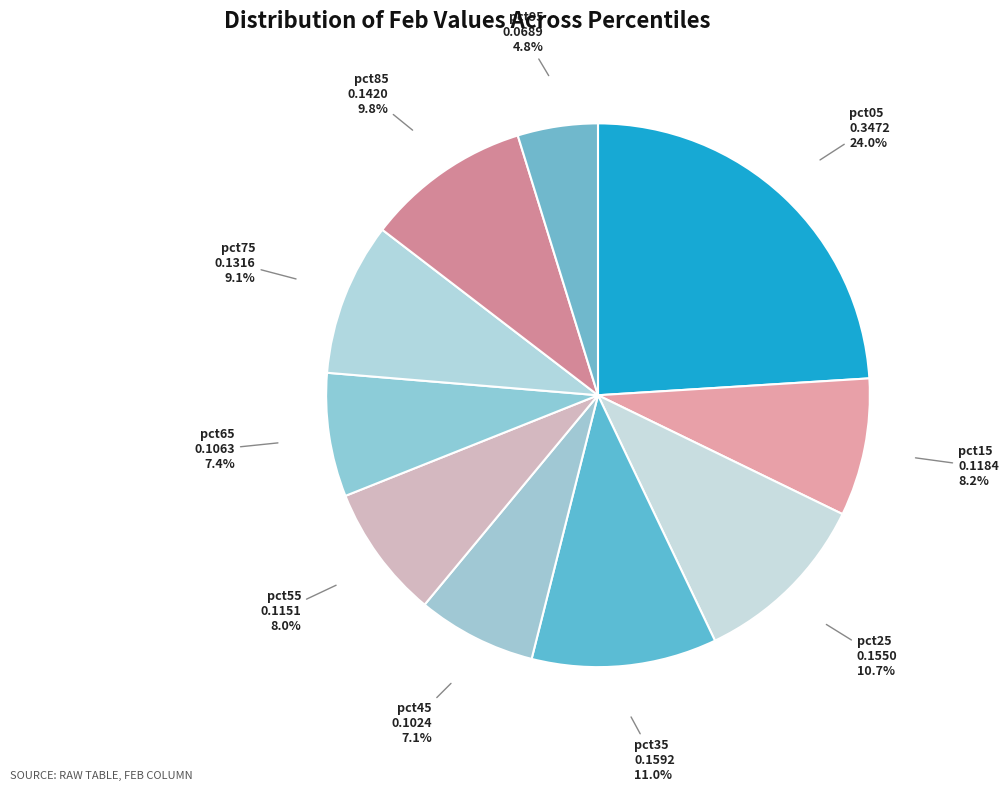

Count the number of slices in the pie.

10